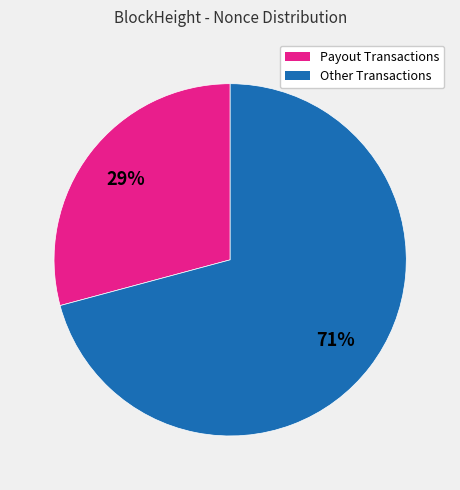

Is there a majority slice in this chart?

Yes